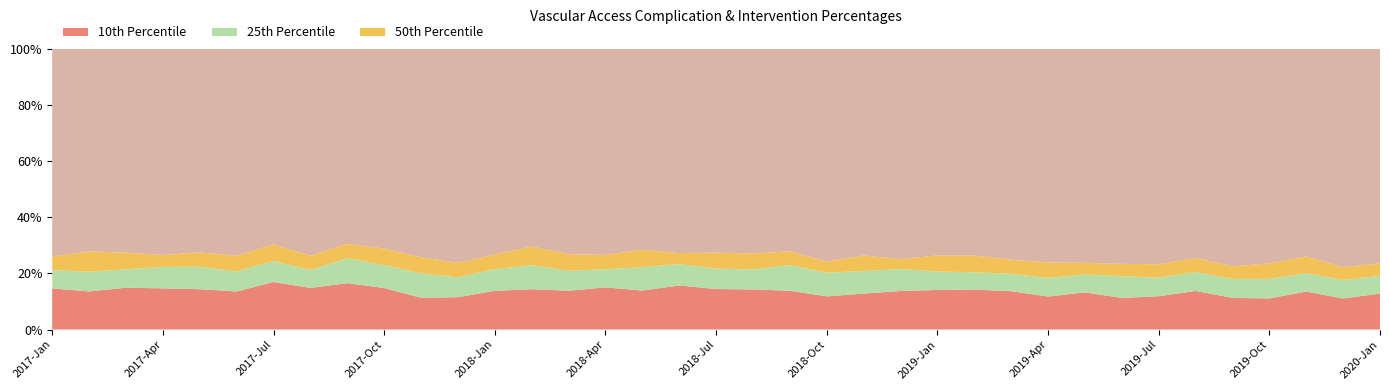

Reading left to right, extract all data points from this chart.

10th Percentile: 0.1	0.1	0.1	0.1	0.1	0.1	0.2	0.1	0.2	0.1	0.1	0.1	0.1	0.1	0.1	0.2	0.1	0.2	0.1	0.1	0.1	0.1	0.1	0.1	0.1	0.1	0.1	0.1	0.1	0.1	0.1	0.1	0.1	0.1	0.1	0.1	0.1
25th Percentile: 0.2	0.2	0.2	0.2	0.2	0.2	0.2	0.2	0.3	0.2	0.2	0.2	0.2	0.2	0.2	0.2	0.2	0.2	0.2	0.2	0.2	0.2	0.2	0.2	0.2	0.2	0.2	0.2	0.2	0.2	0.2	0.2	0.2	0.2	0.2	0.2	0.2
50th Percentile: 0.3	0.3	0.3	0.3	0.3	0.3	0.3	0.3	0.3	0.3	0.3	0.2	0.3	0.3	0.3	0.3	0.3	0.3	0.3	0.3	0.3	0.2	0.3	0.3	0.3	0.3	0.2	0.2	0.2	0.2	0.2	0.3	0.2	0.2	0.3	0.2	0.2